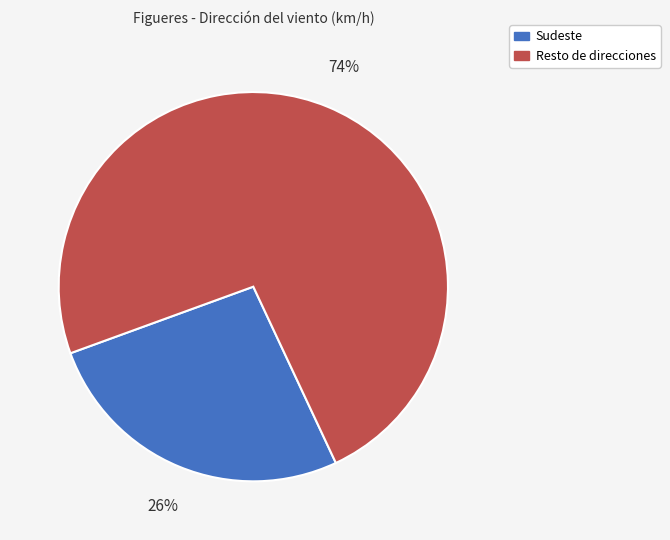

Does any single category account for the majority?

Yes